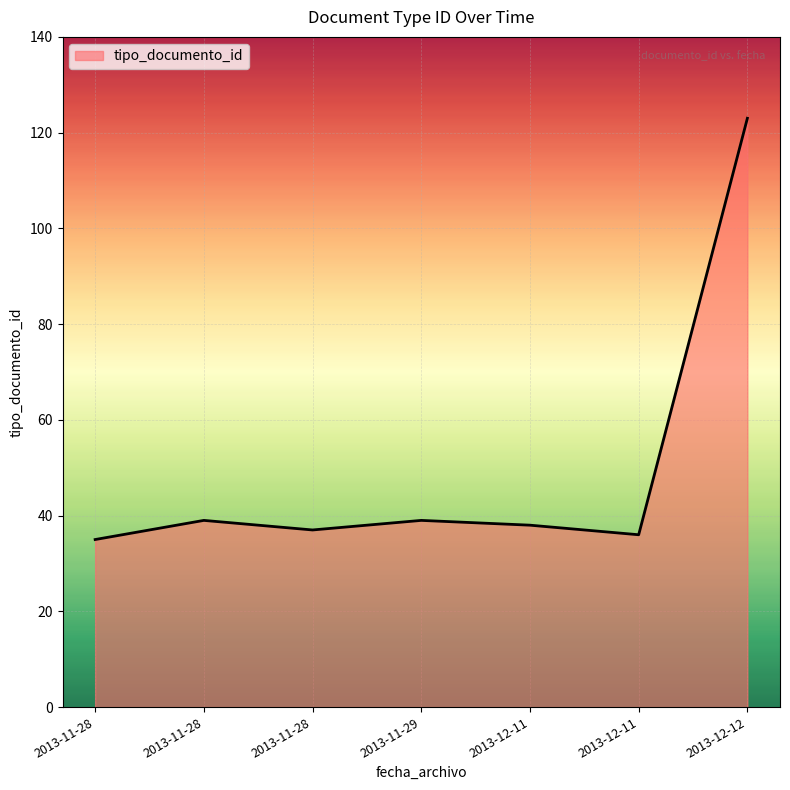

True or false: there are more than 2 points higher than both neighbors.

False